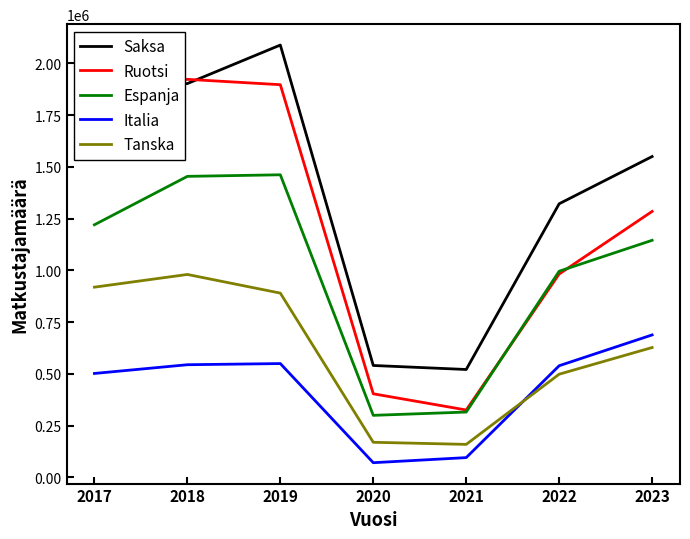

Rank the series by their maximum value, from lowest to highest.

Italia, Tanska, Espanja, Ruotsi, Saksa